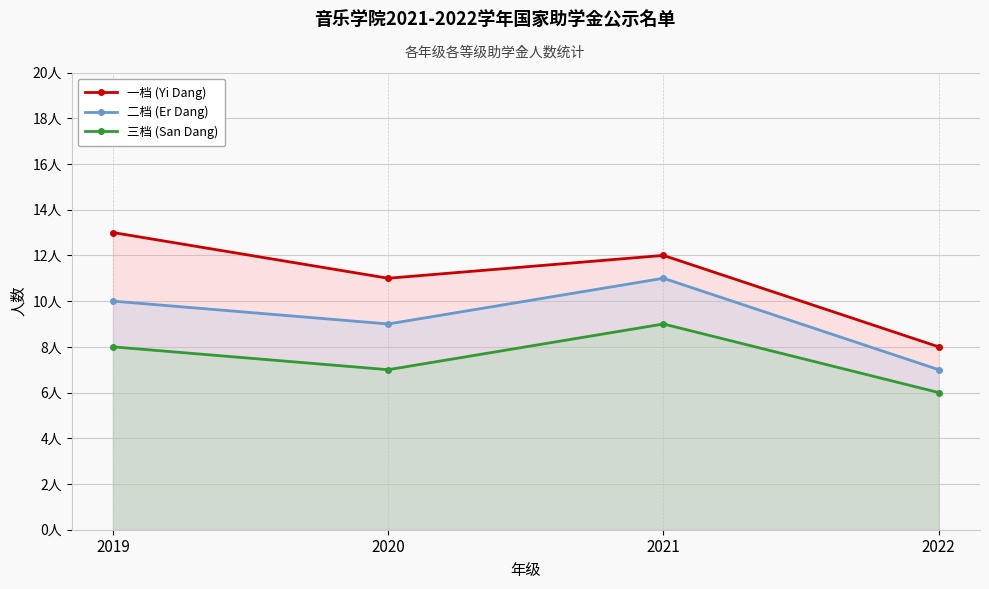

Reading left to right, extract all data points from this chart.

一档 (Yi Dang): 2019=13	2020=11	2021=12	2022=8
二档 (Er Dang): 2019=10	2020=9	2021=11	2022=7
三档 (San Dang): 2019=8	2020=7	2021=9	2022=6